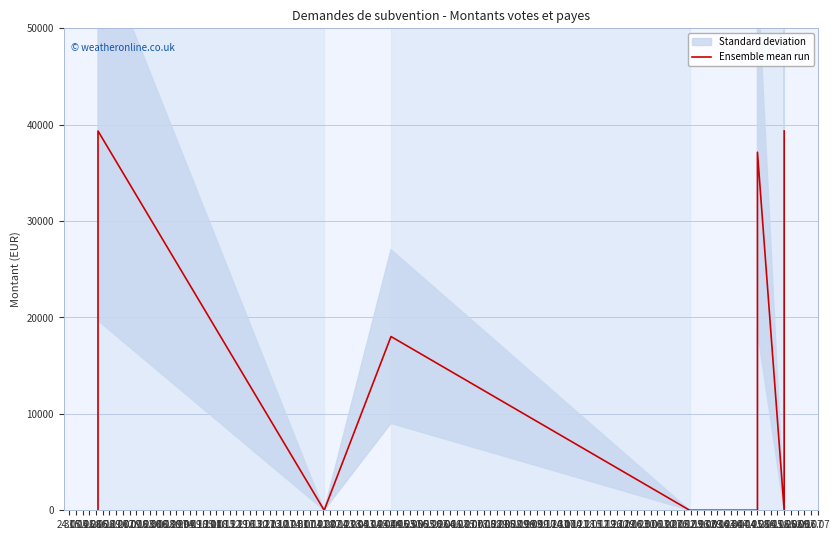

What is the greatest value displayed?

39350.0